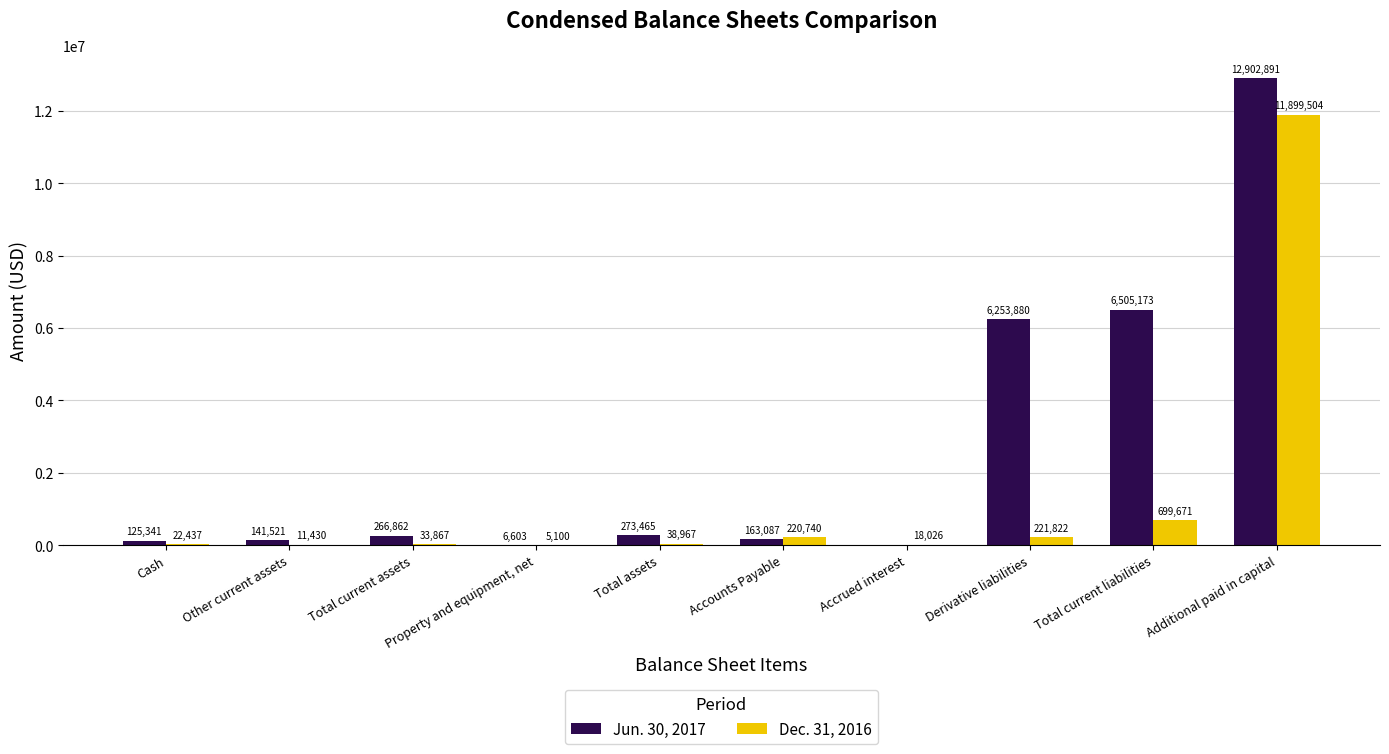

True or false: Jun. 30, 2017 has a value of 6970798 at Accrued interest.

False